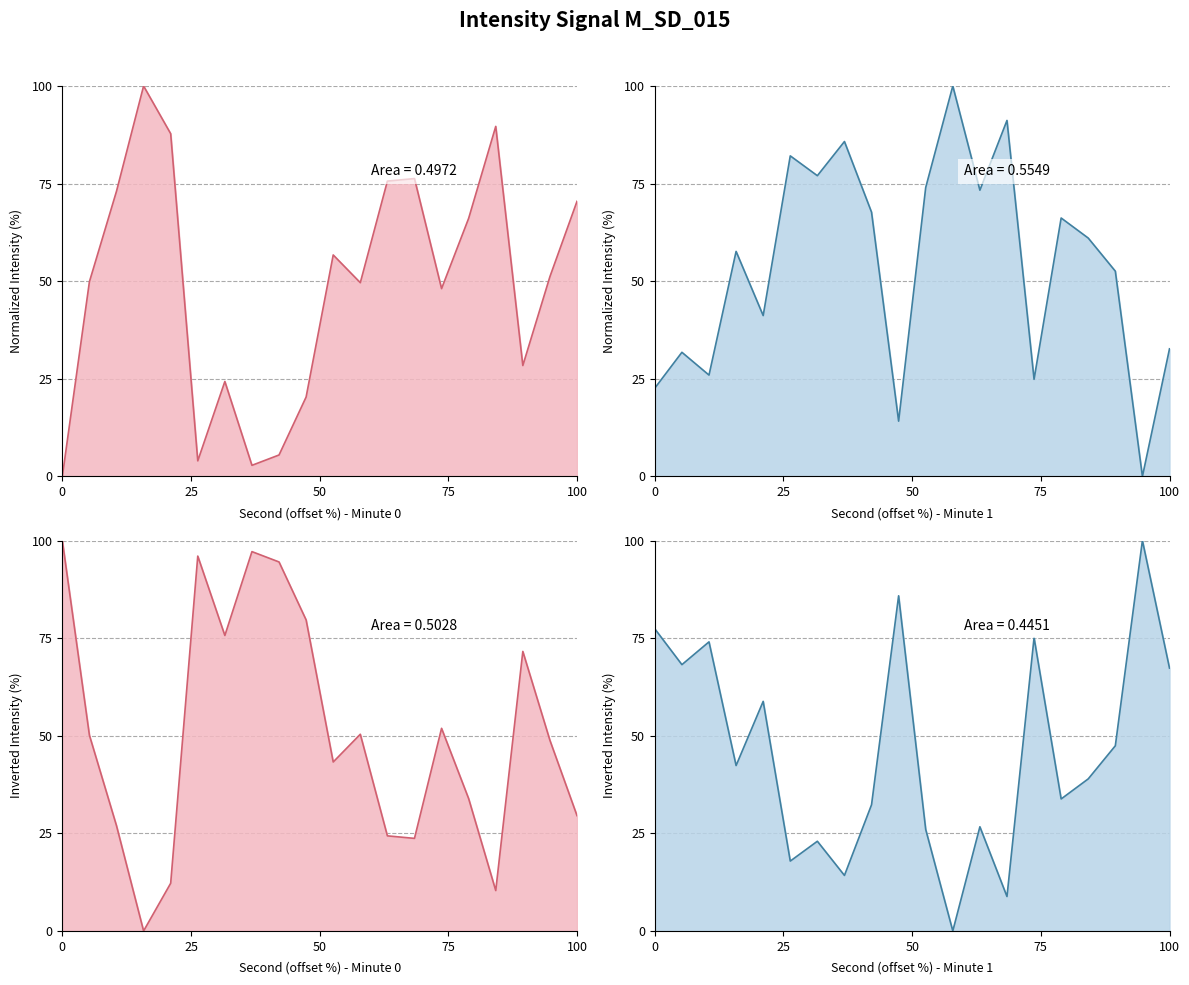

What is the value of the Mean Intensity (dBm) - Minute 1 point at the 18th from the left?

52.6